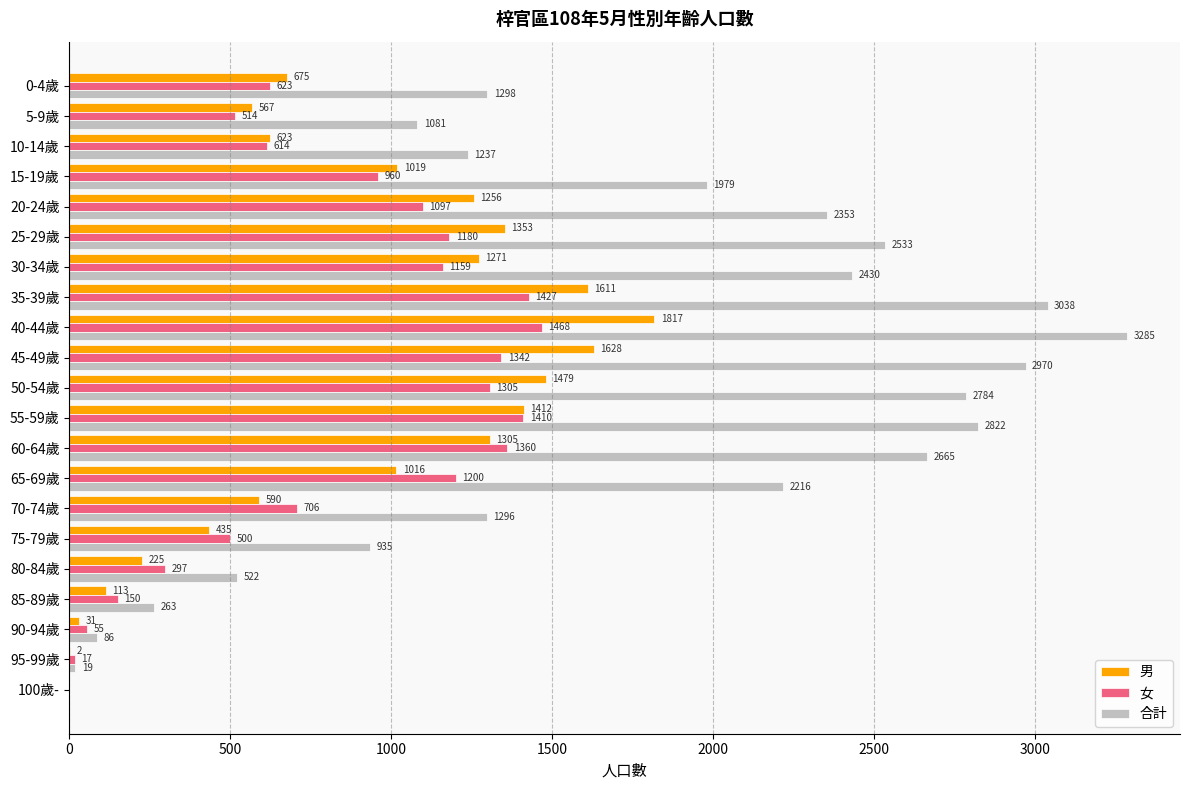

How many distinct data groups are displayed?

3